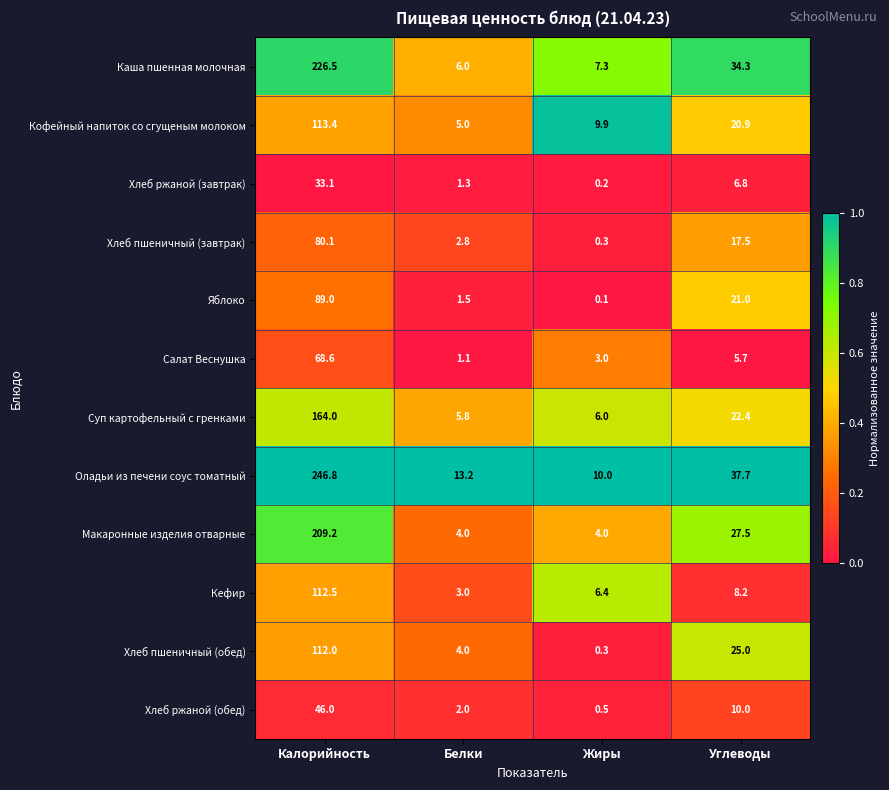

Which label corresponds to the largest value in the chart?

Калорийность